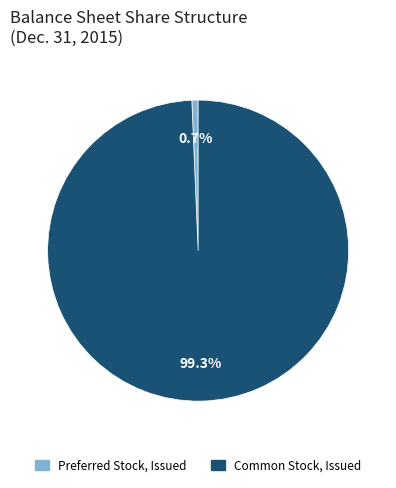

What is the smallest slice in the pie chart?

Preferred Stock, Issued